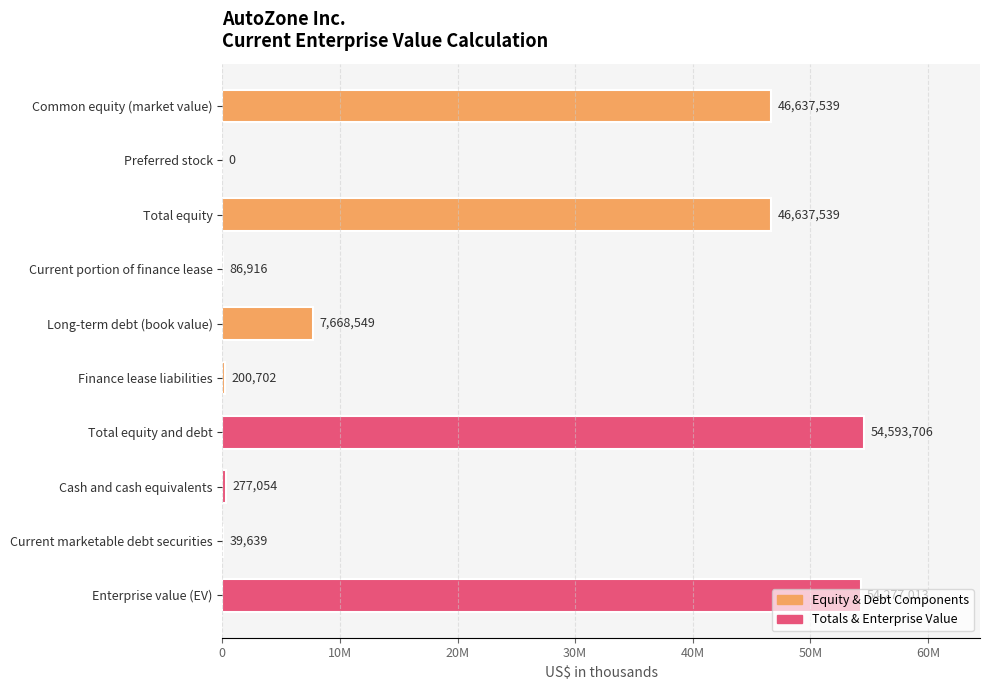

Are the bars horizontal?

Yes